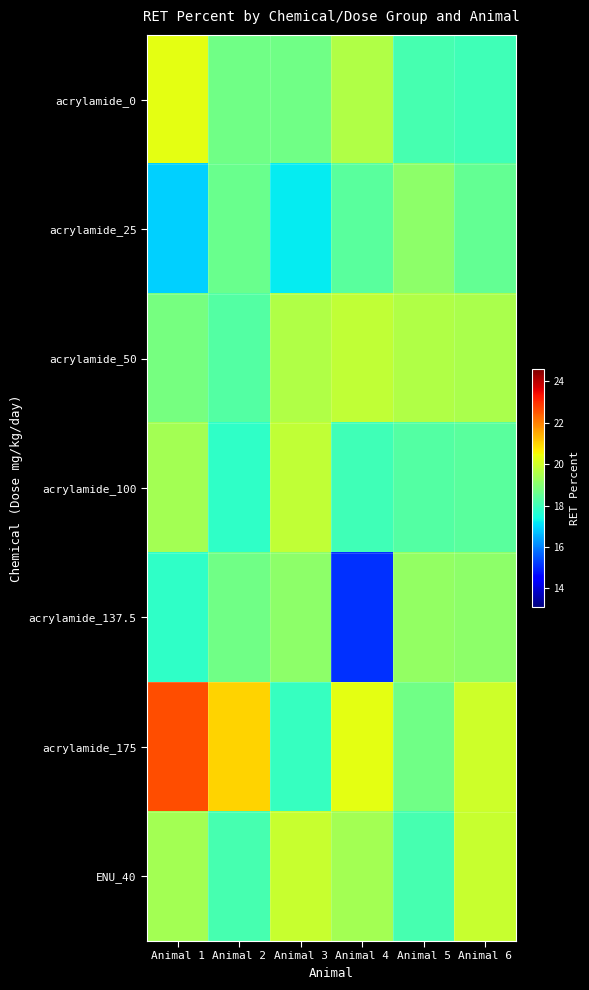

How many categories are shown in the chart?

6